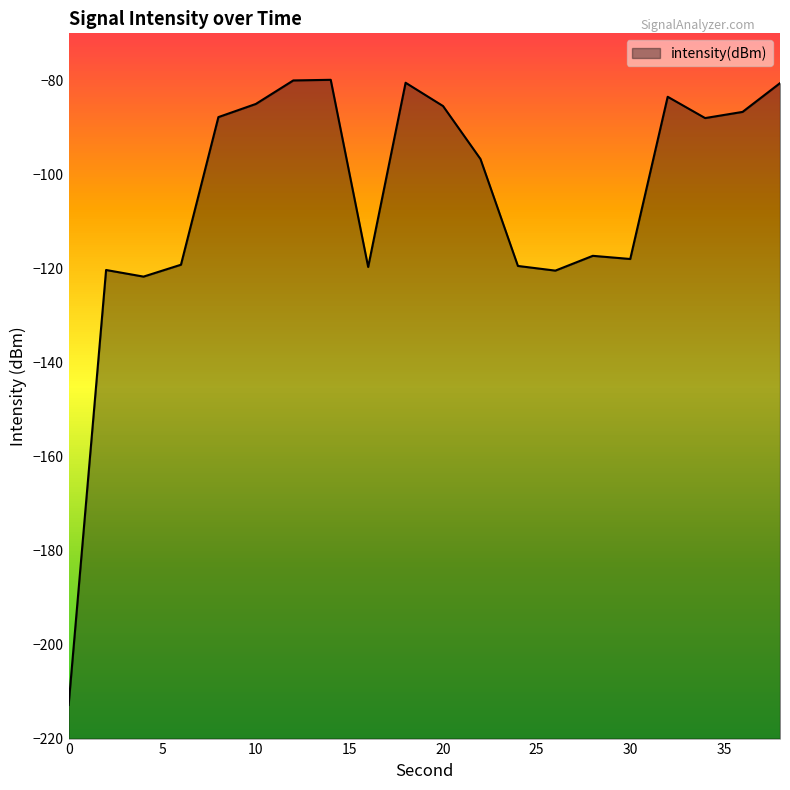

How many interior local valleys (lower than both neighbors) does the data have?

5